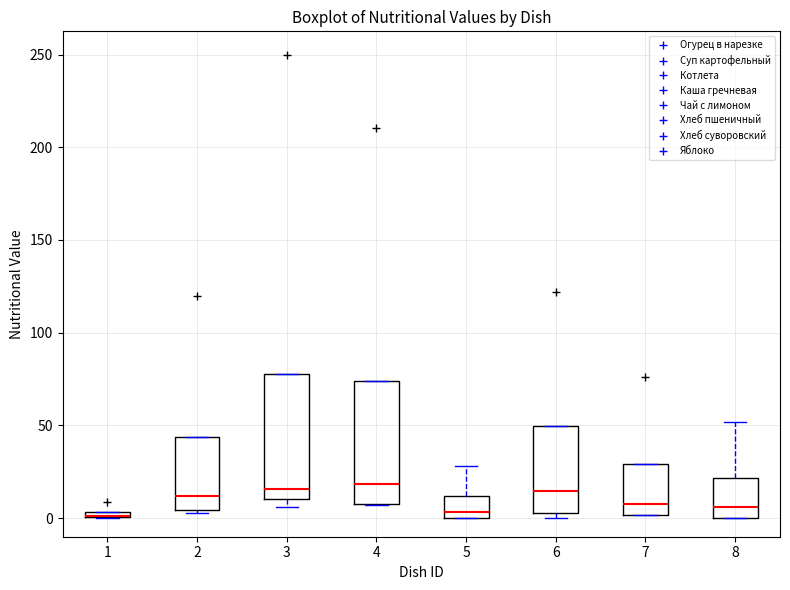

Where does the median line of the box at x = 6 sit on the y-axis? The values are not printed on the chart, so give them approximately, as read against the axis.

15